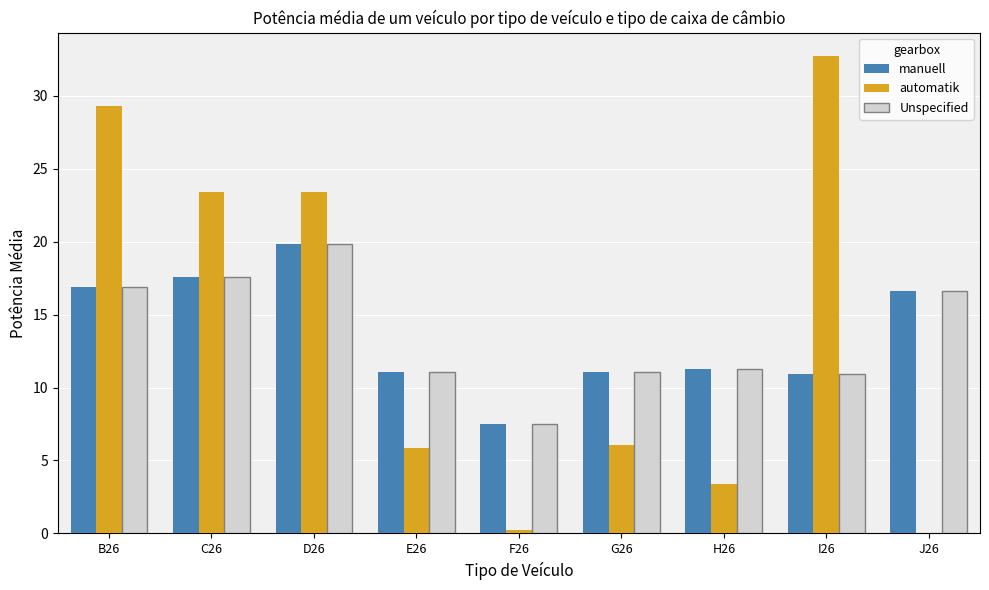

Is it true that manuell equals 16.6 at J26?

True